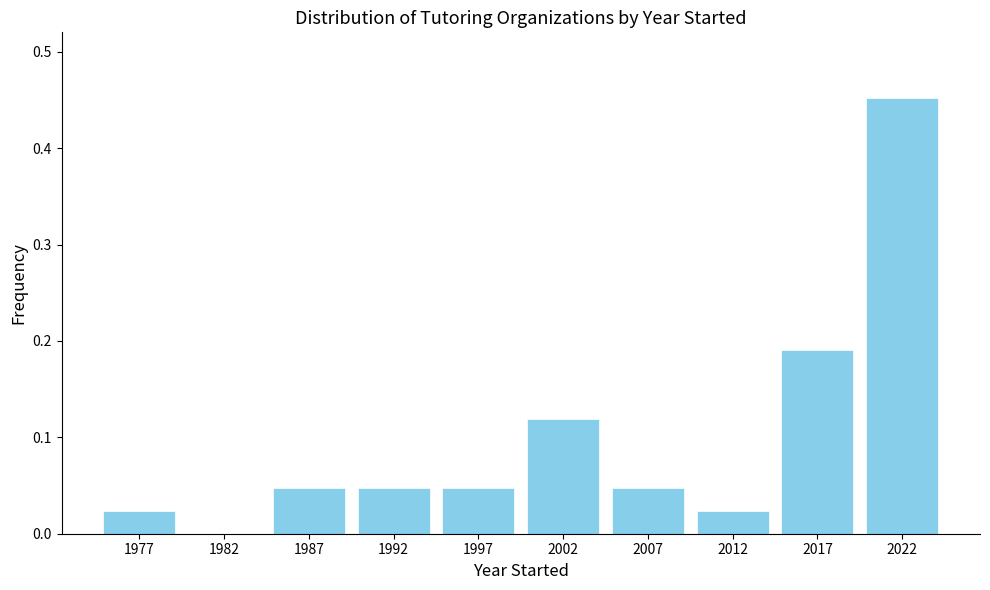

How tall is the bar that spans 1975 to 1980 on the x-axis? The values are not printed on the chart, so give them approximately, as read against the axis.

0.02